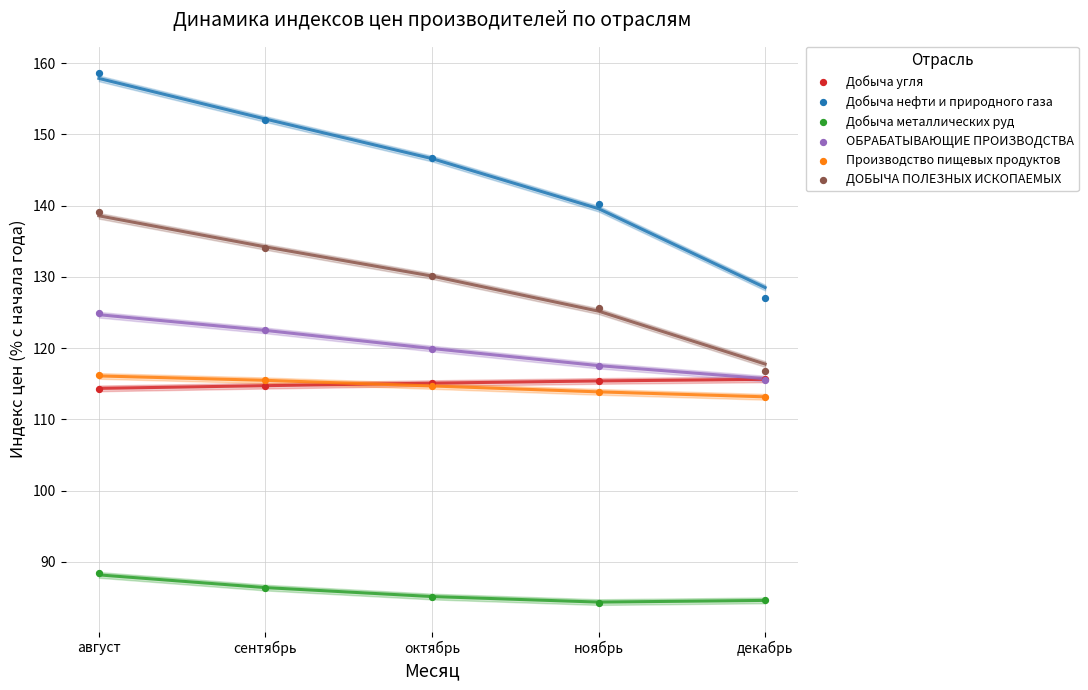

Which series has the widest spread of Y values?

Добыча нефти и природного газа